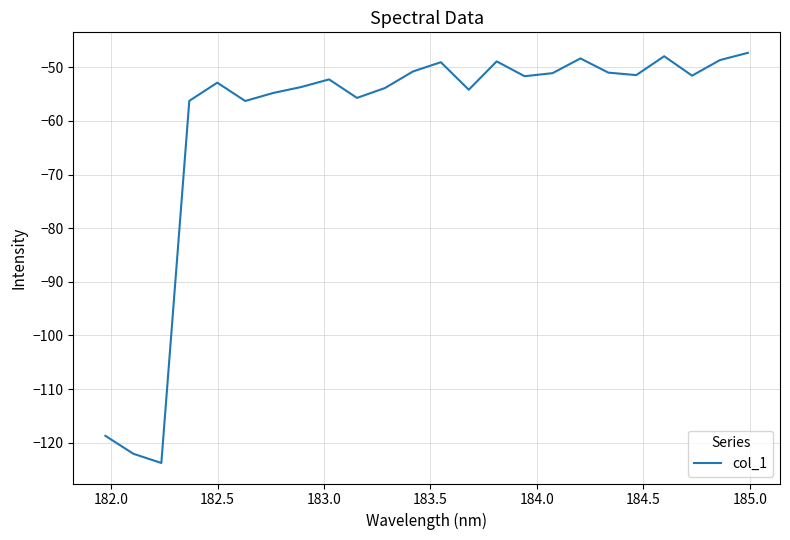

What is the smallest value displayed?

-123.8